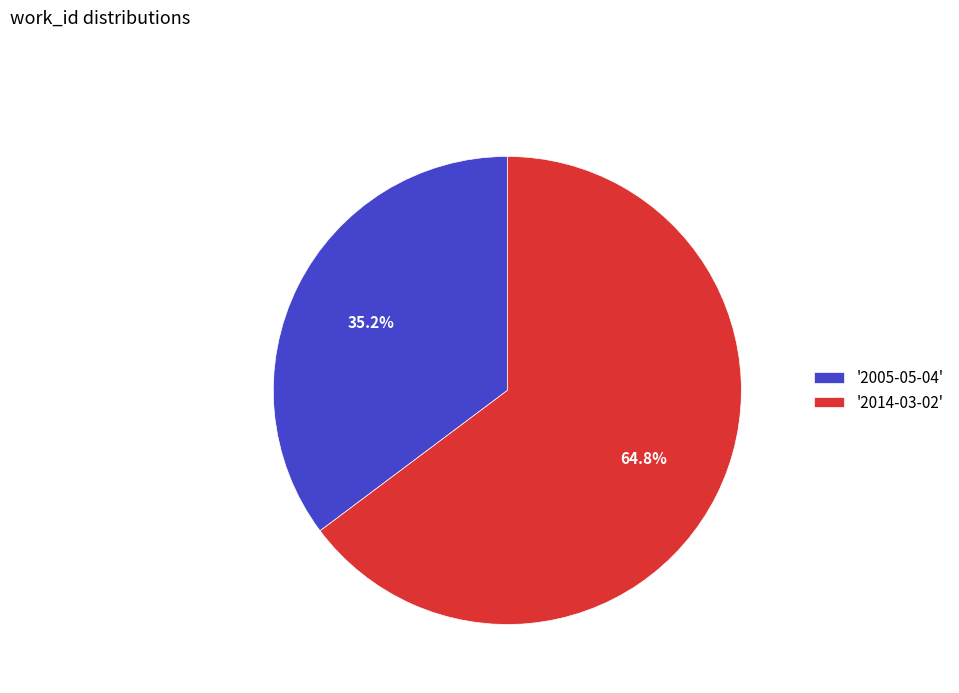

What is the ratio of the value at '2014-03-02' to the value at '2005-05-04'?

1.8